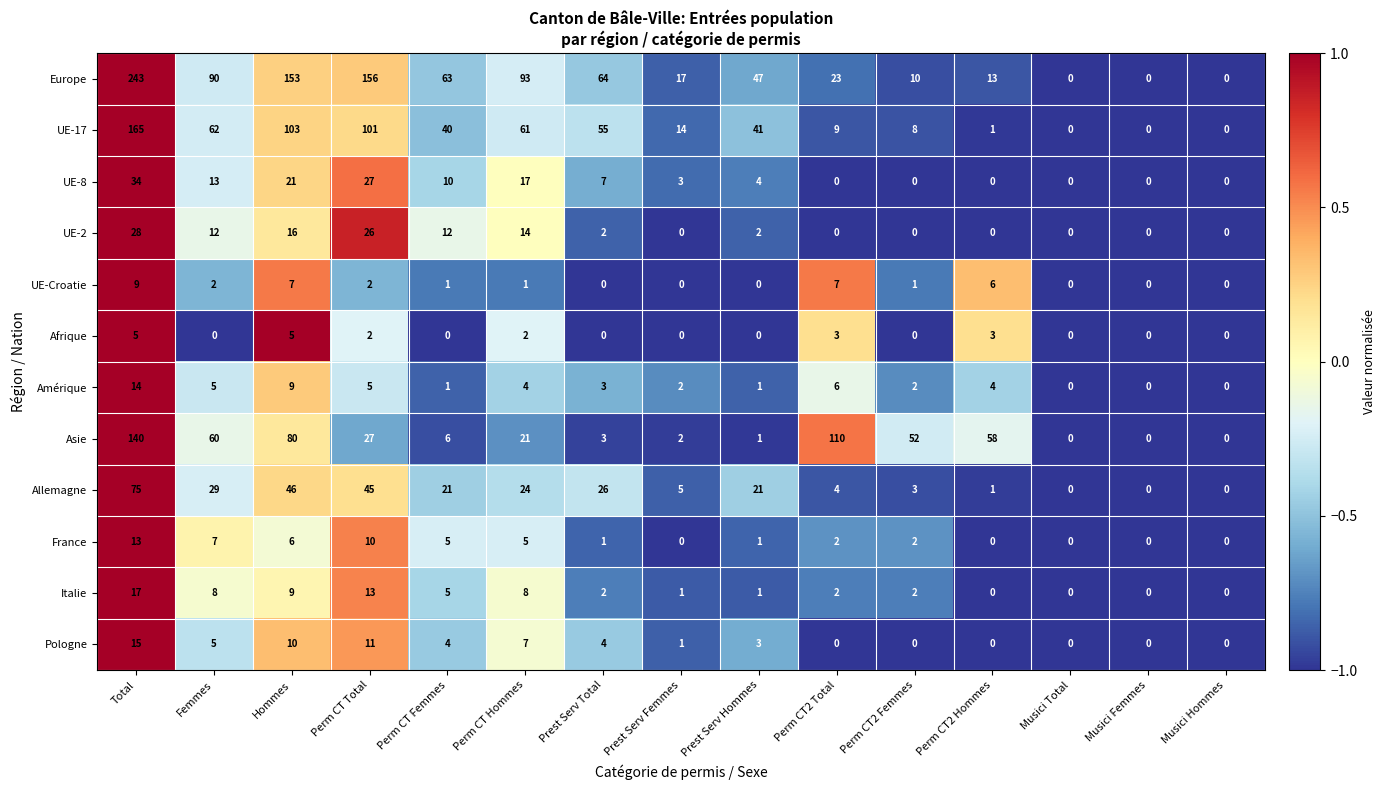

What is the average value of the Europe series?

65